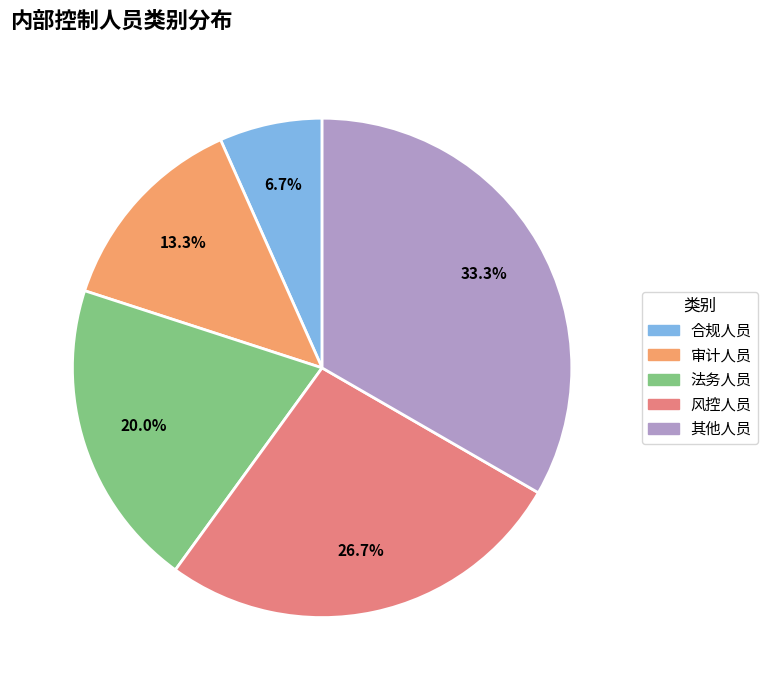

To the nearest percent, what is the combined percentage of 合规人员 and 审计人员?

20%